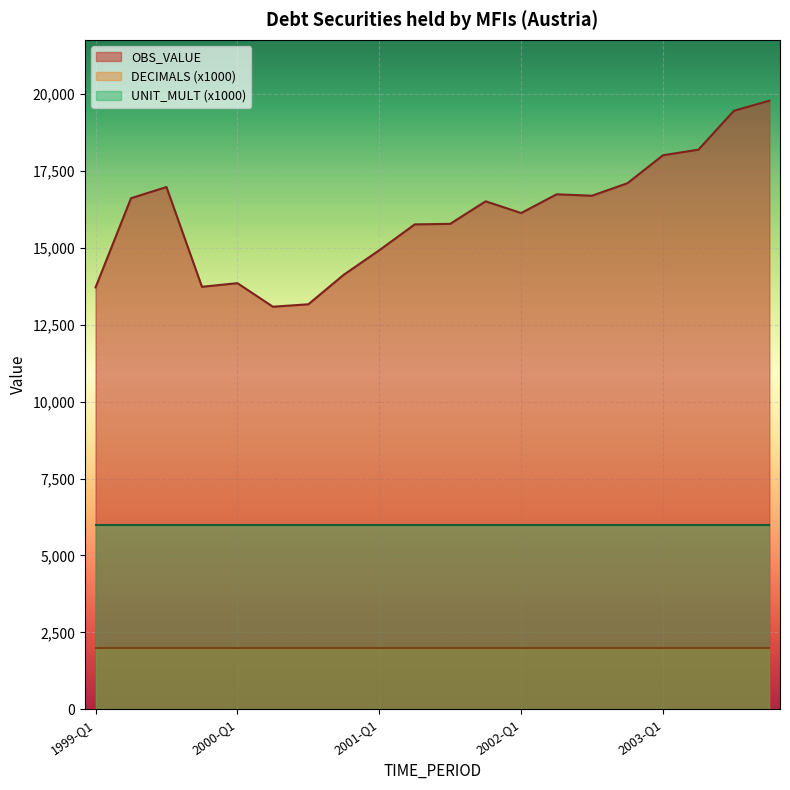

Which category has the lowest value in the DECIMALS series?

1999-Q1